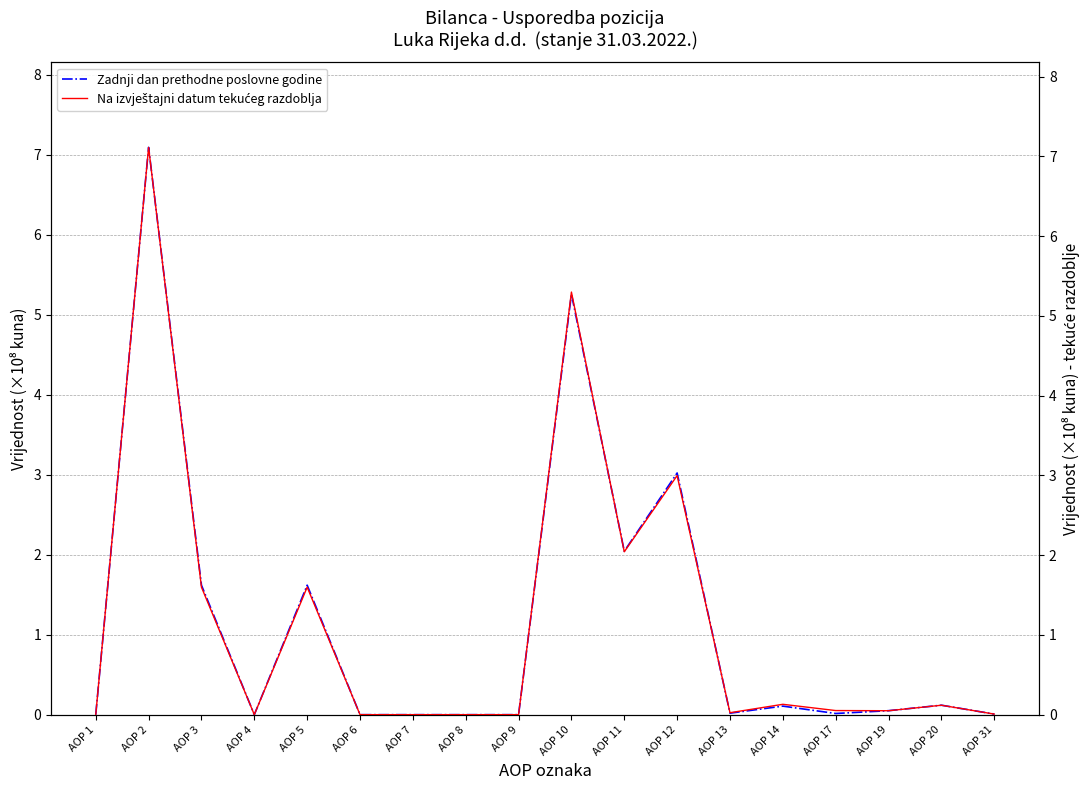

Reading left to right, list all the values displayed in this chart.

Zadnji dan prethodne poslovne godine: 0.0	7.1	1.6	0.0	1.6	0.0	0.0	0.0	0.0	5.3	2.0	3.0	0.0	0.1	0.0	0.0	0.1	0.0
Na izvještajni datum tekućeg razdoblja: 0.0	7.1	1.6	0.0	1.6	0.0	0.0	0.0	0.0	5.3	2.0	3.0	0.0	0.1	0.1	0.0	0.1	0.0